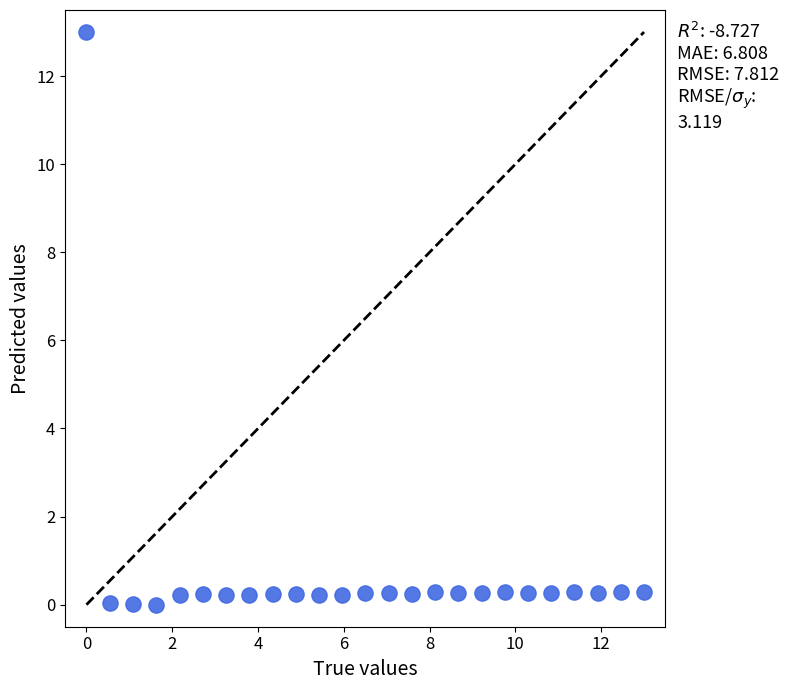

What is the range of X values (max minus min)?

13.0